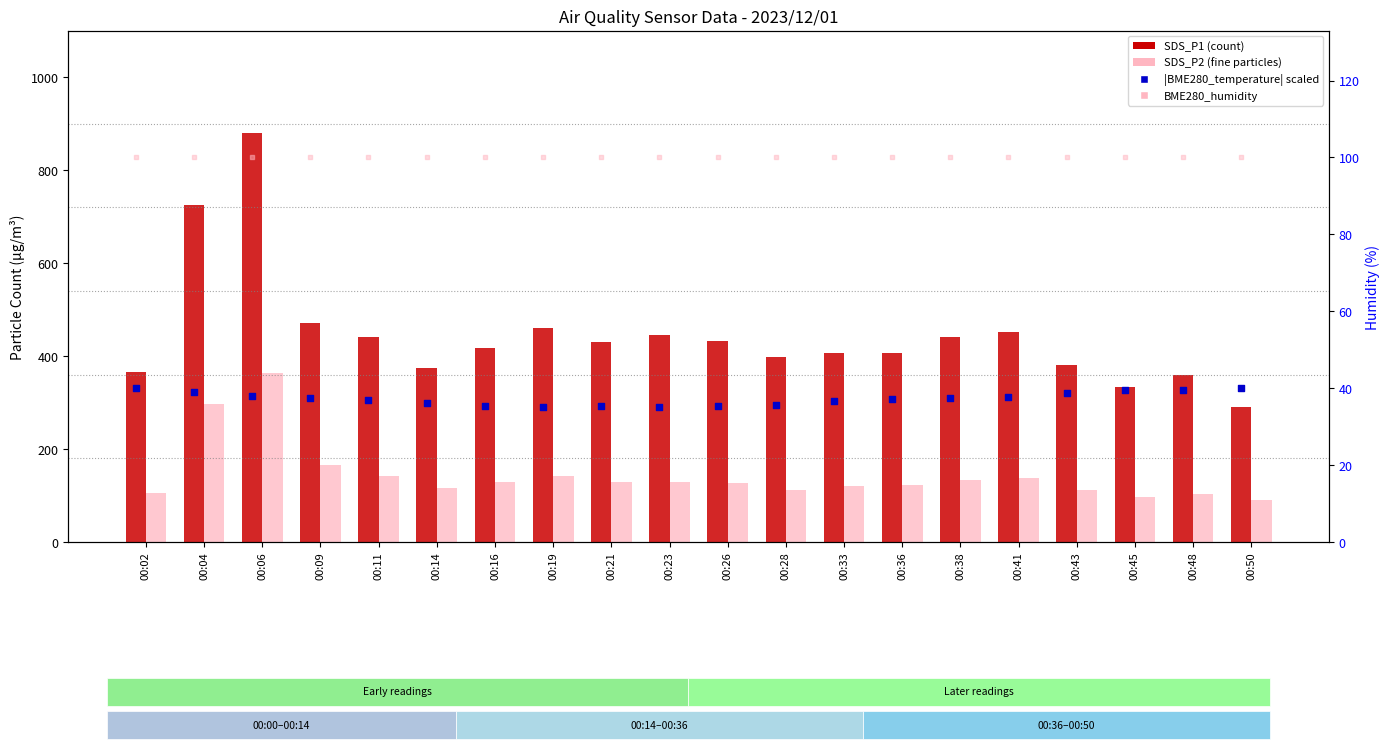

Which series has the largest Y range (max minus min)?

SDS_P1